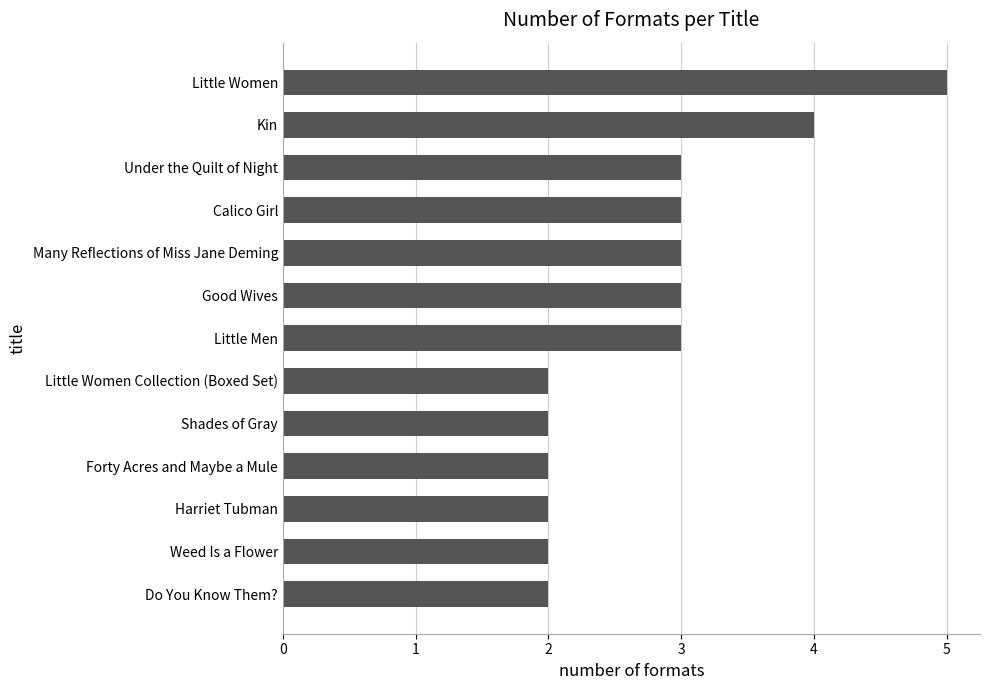

What is the minimum value shown in the chart?

2